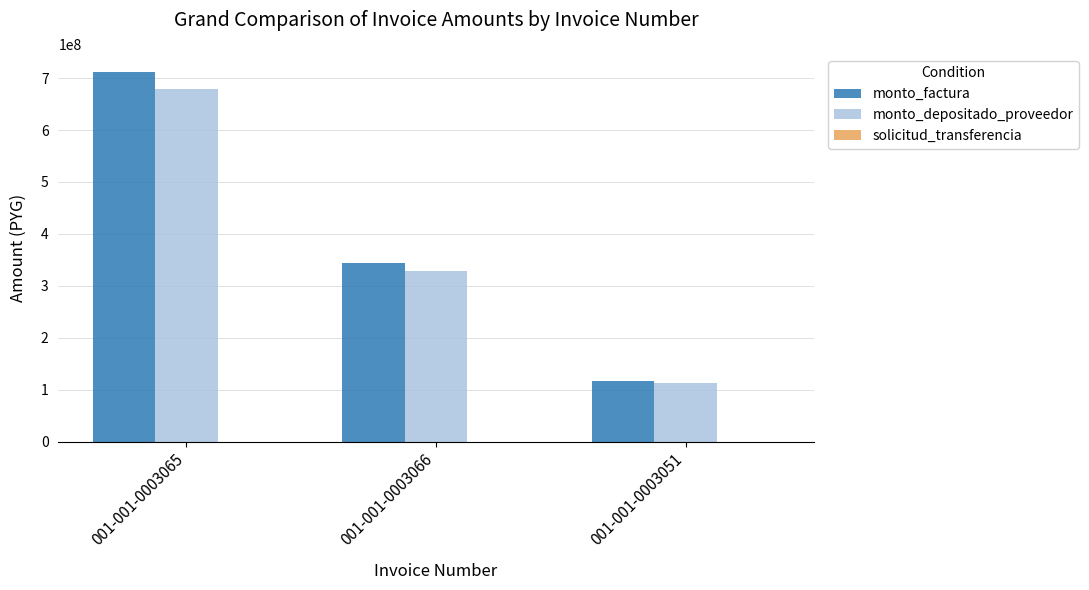

The value of monto_factura at 001-001-0003066 is 81863806. True or false?

False